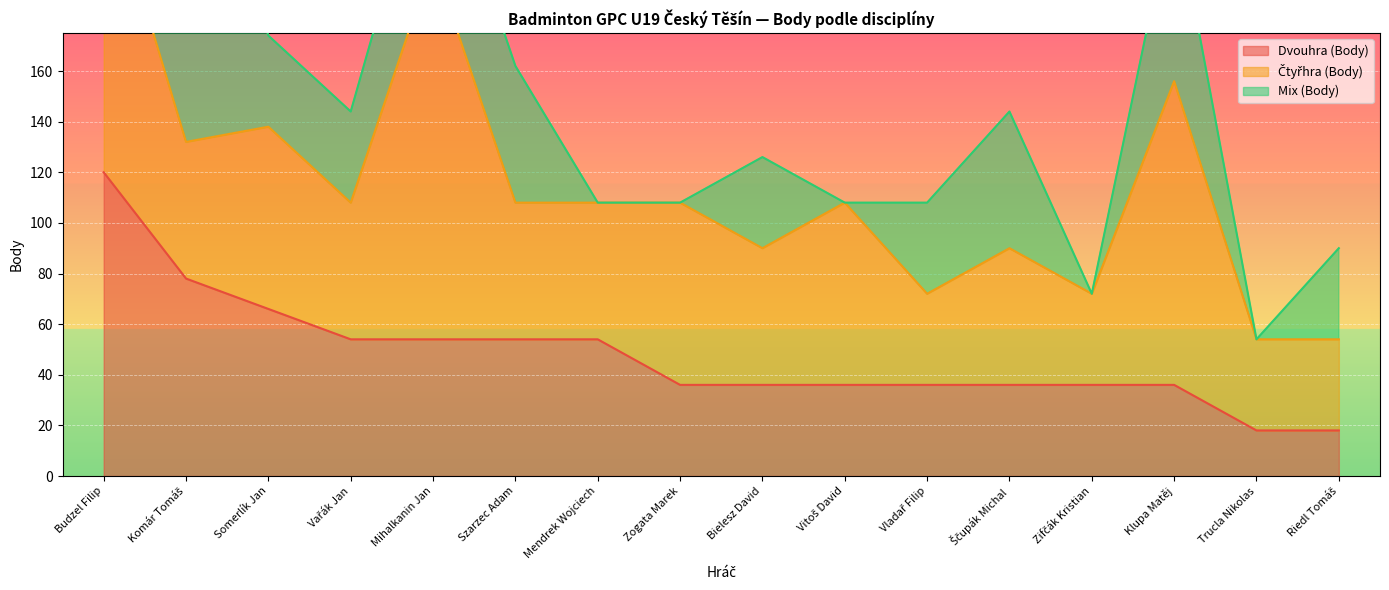

How many lines are shown in the chart?

3